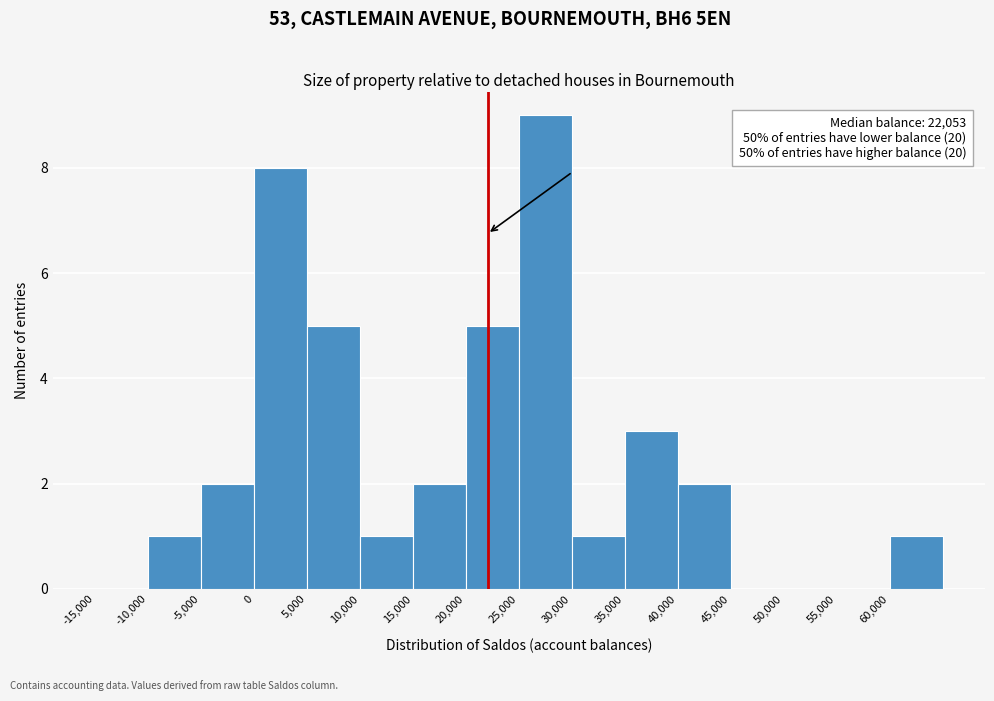

Over which range of the x-axis is the bar tallest?

25000 to 30000